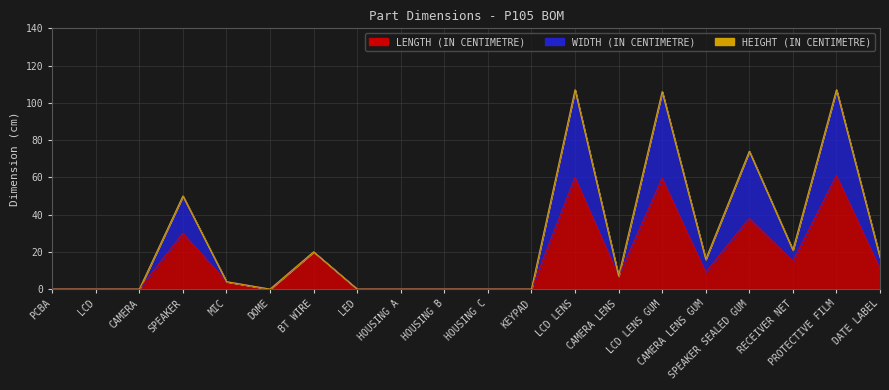

In LENGTH (IN CENTIMETRE), how many points are lower than both neighbors (excluding endpoints)?

4